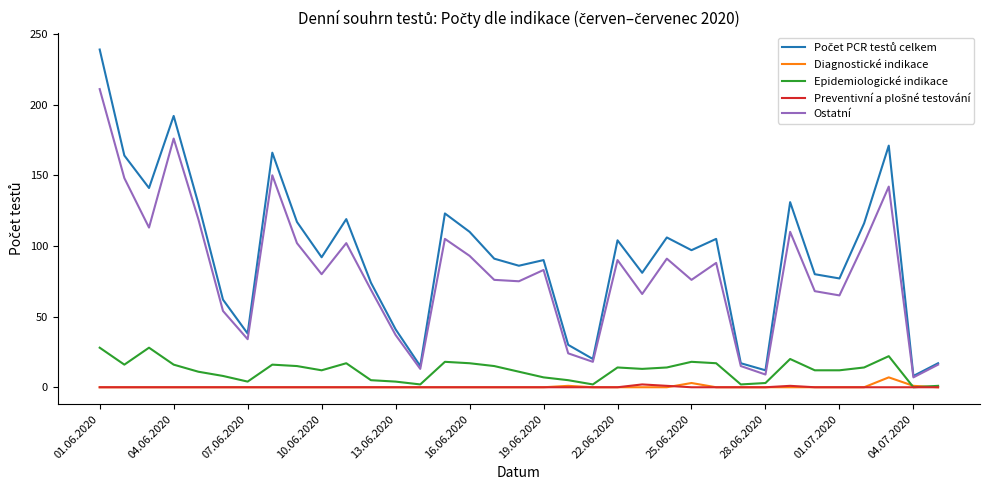

What is the greatest value displayed?

239